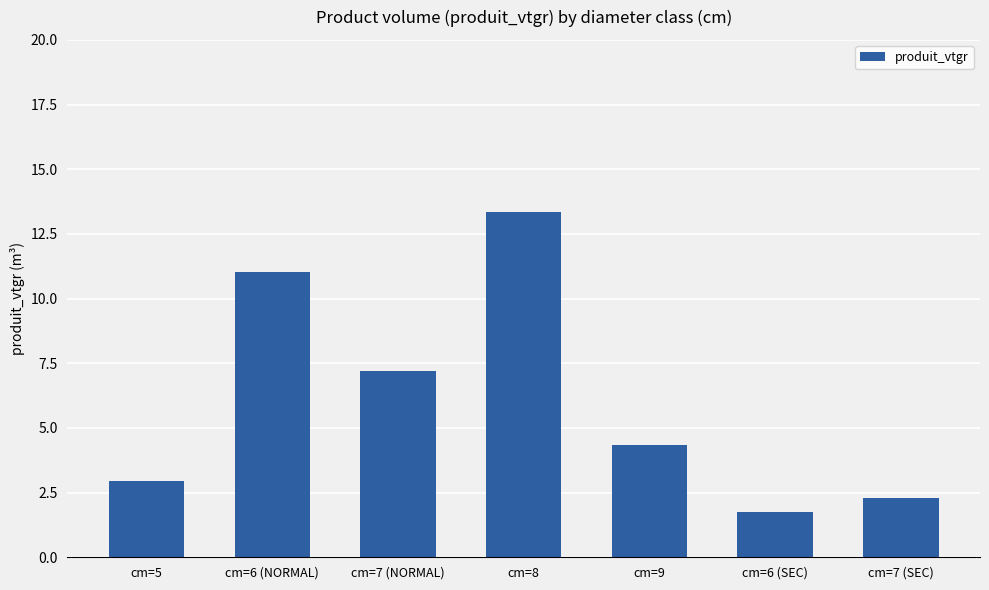

List the labels in order of value, smallest first.

cm=6 (SEC), cm=7 (SEC), cm=5, cm=9, cm=7 (NORMAL), cm=6 (NORMAL), cm=8